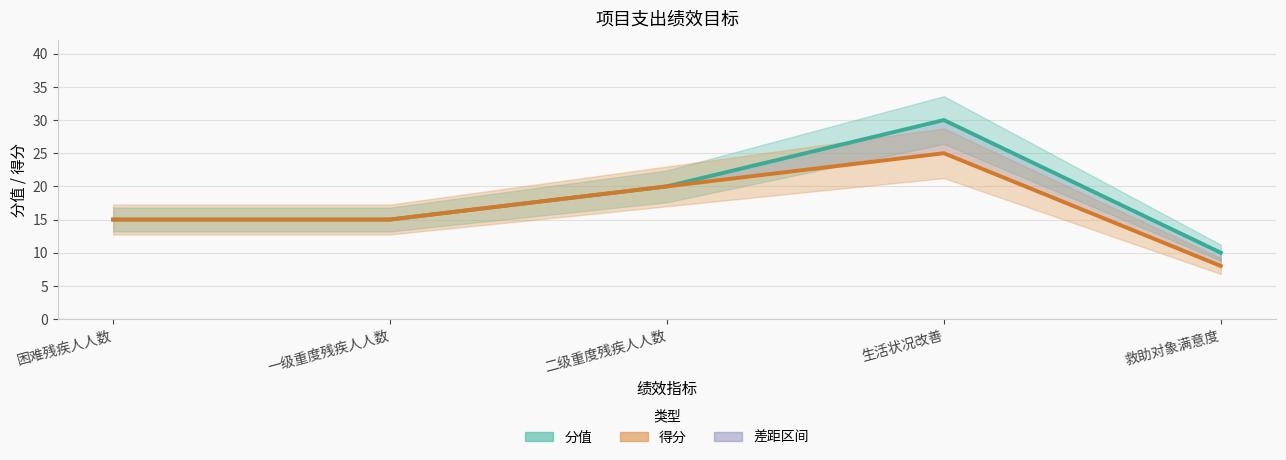

At which label is 分值 closest to 20?

二级重度残疾人人数